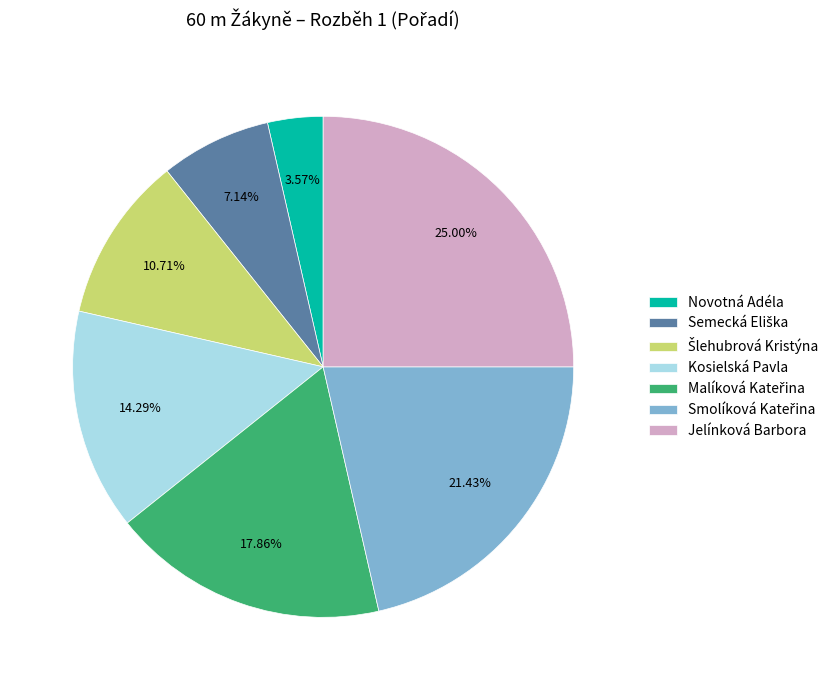

Is there any slice that represents more than half of the pie?

No